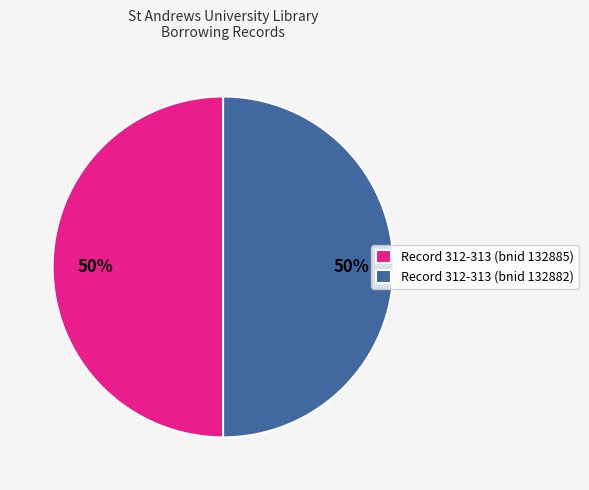

To the nearest percent, what percentage of the pie is Record 312-313 (bnid 132885)?

50%